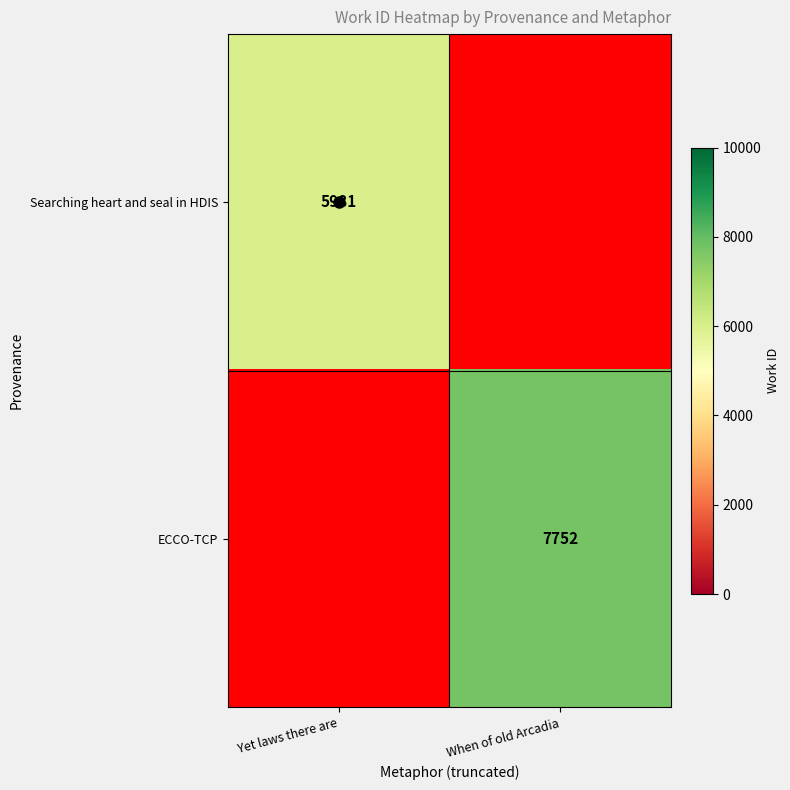

The ECCO-TCP series shows 3444 at When of old Arcadia. True or false?

False